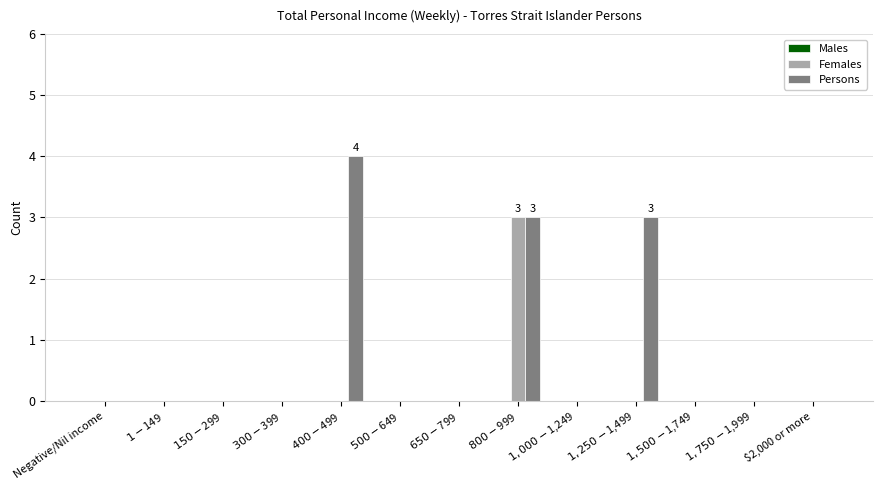

Are the bars grouped side by side (vs. stacked)?

Yes